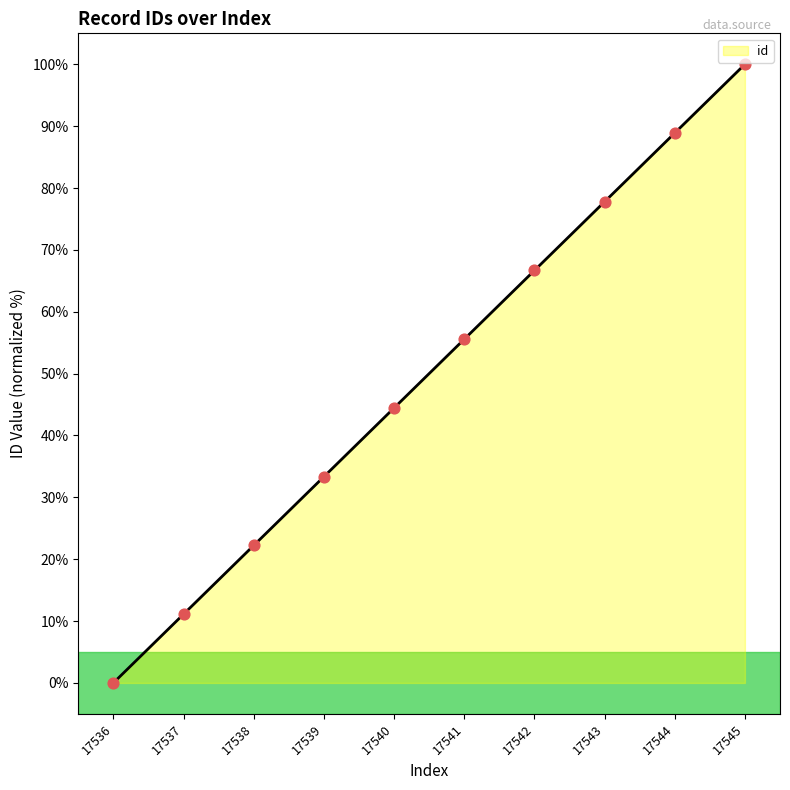

Approximately how many times larger is the value at 17542 compared to 17545?

0.7